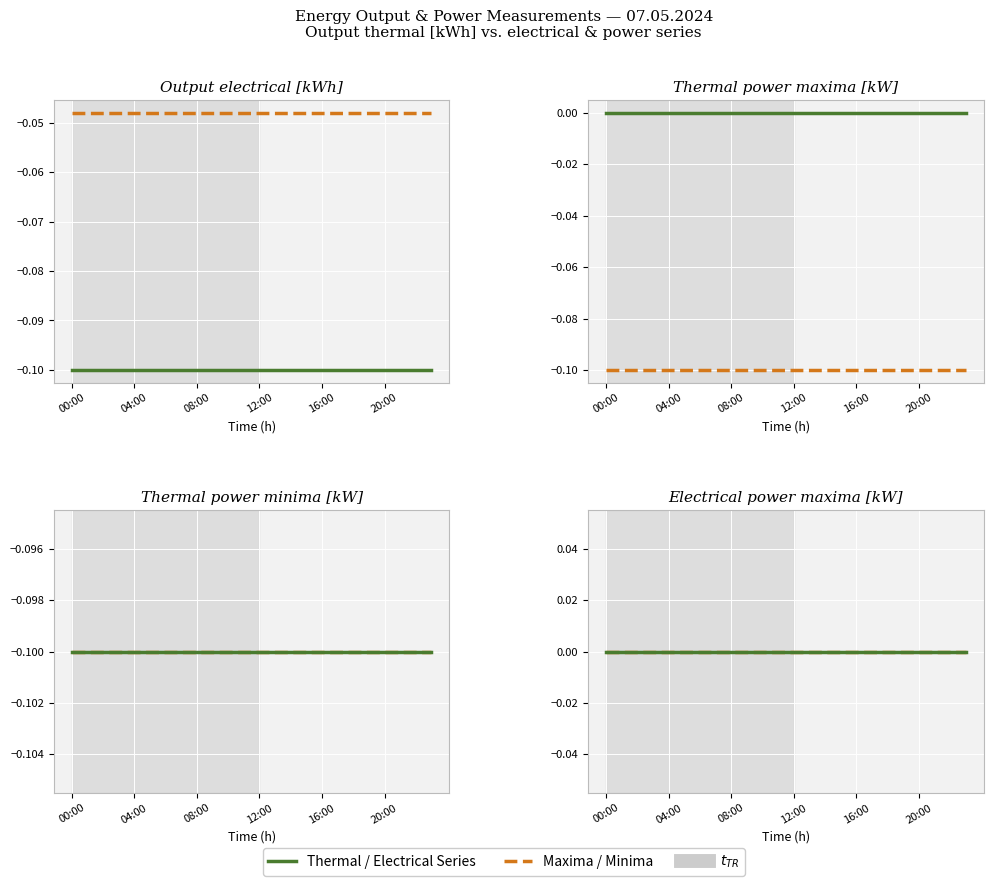

What is the label of the 20th point from the left?

19